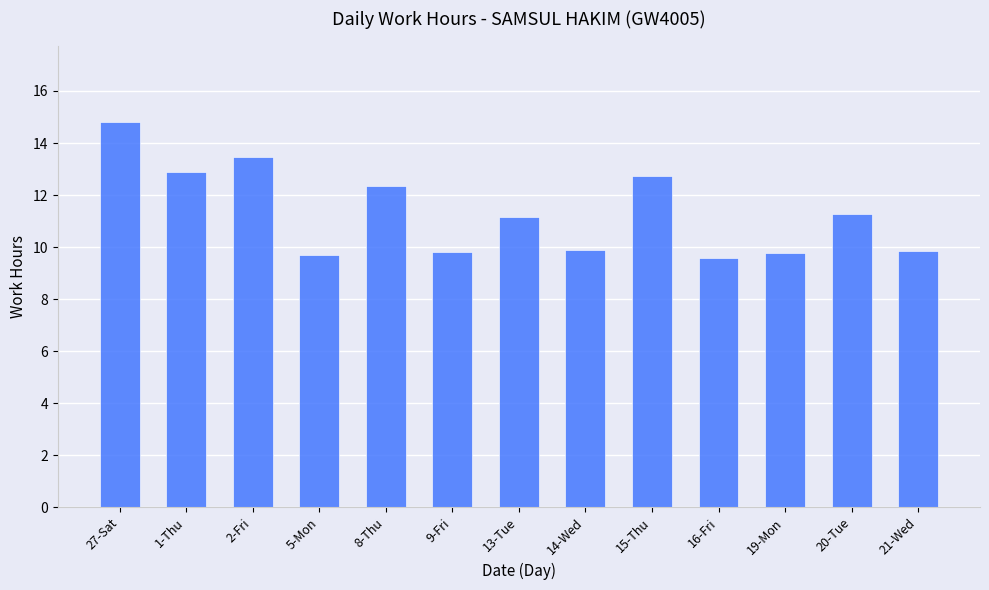

What is the minimum value shown in the chart?

9.6